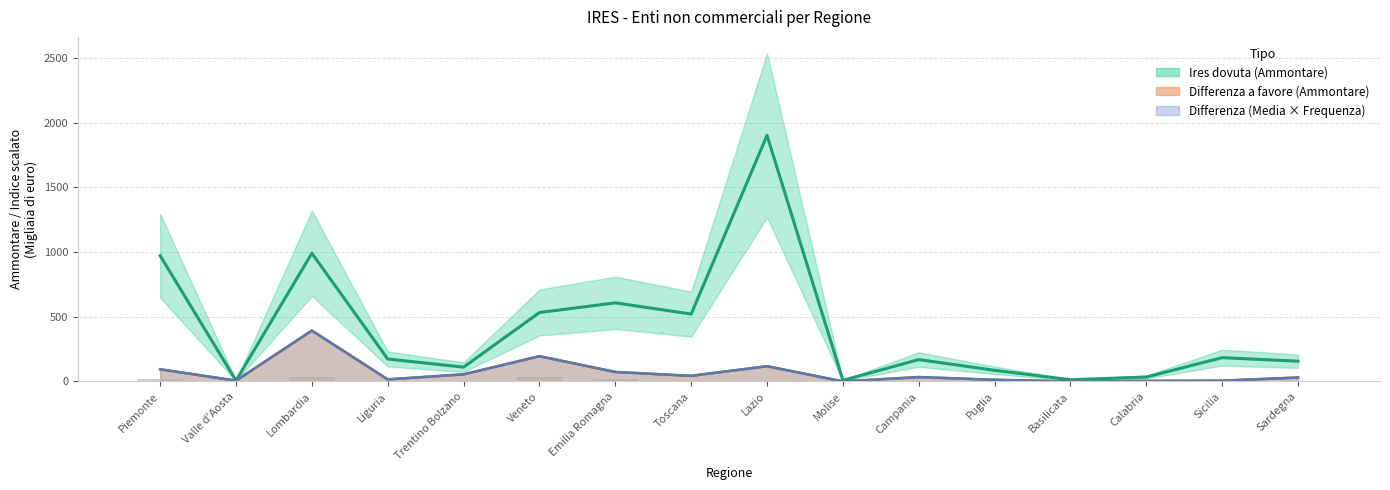

True or false: Ires dovuta (Ammontare) has a value of 607.6 at Emilia Romagna.

True